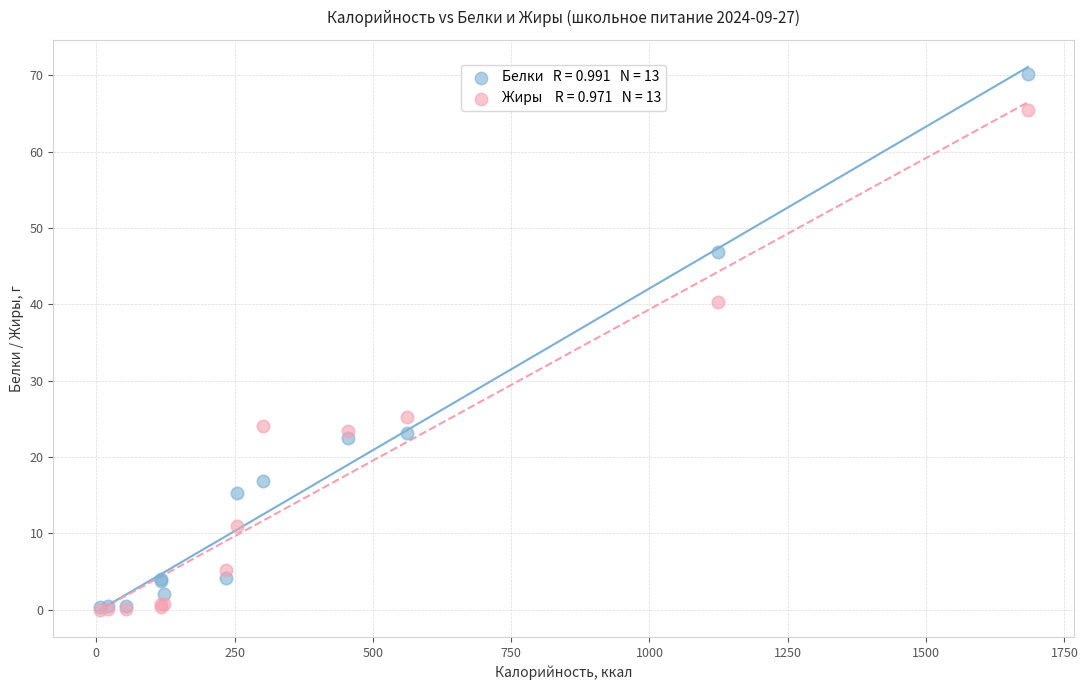

Across all series, what Y value is closest to 35?

40.3